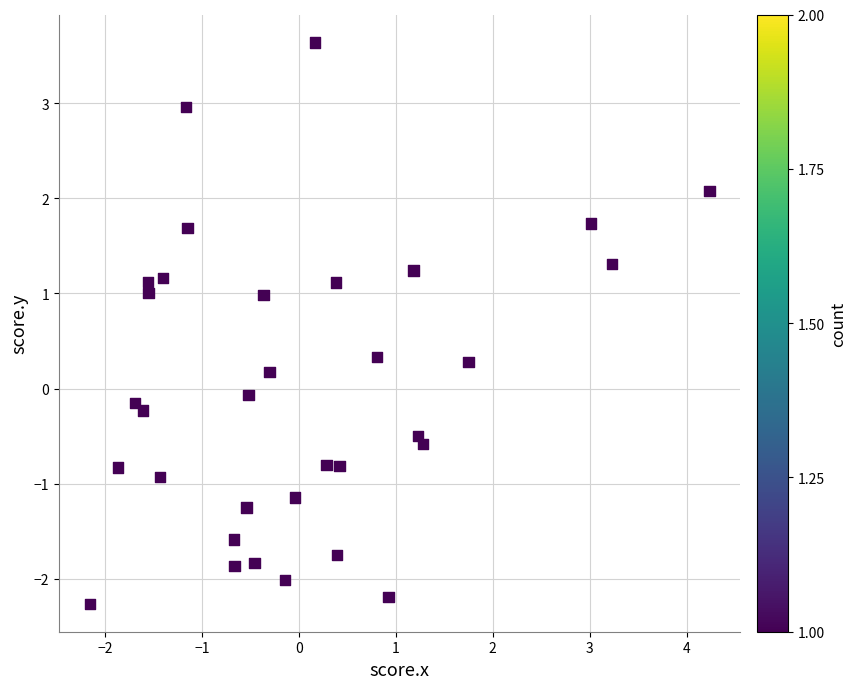

What is the range of X values (max minus min)?

6.4